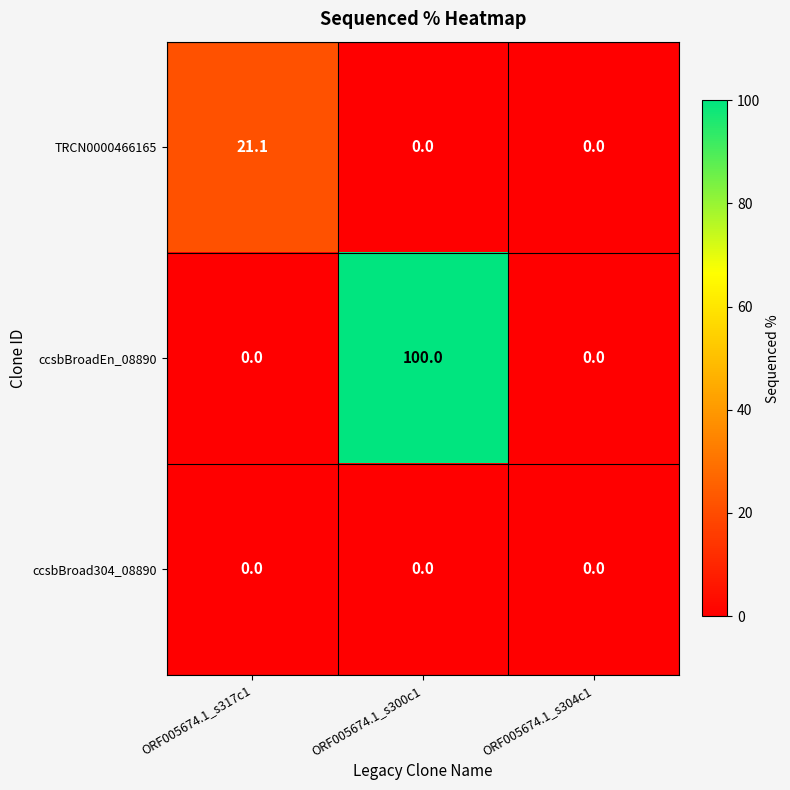

Rank the series by their average value, from highest to lowest.

ccsbBroadEn_08890, TRCN0000466165, ccsbBroad304_08890